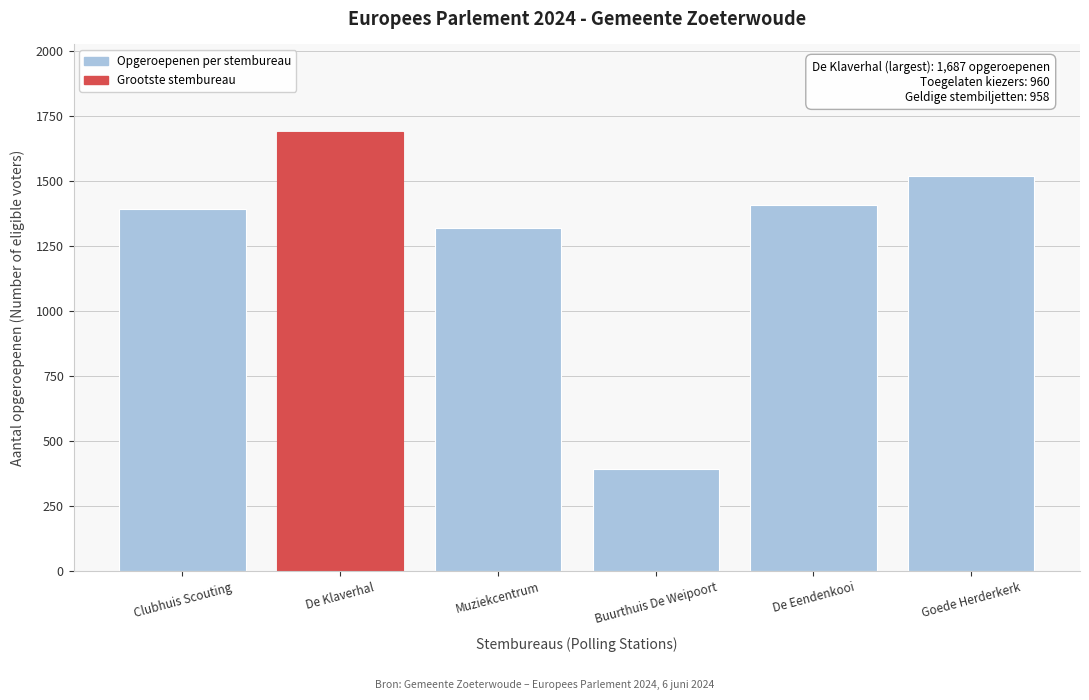

Reading right to left, transcribe all the data shown in this chart.

Goede Herderkerk=1517	De Eendenkooi=1408	Buurthuis De Weipoort=393	Muziekcentrum=1320	De Klaverhal=1687	Clubhuis Scouting=1392